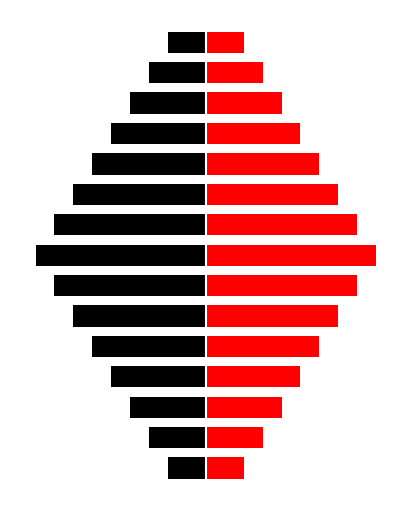

Are the bars horizontal?

Yes